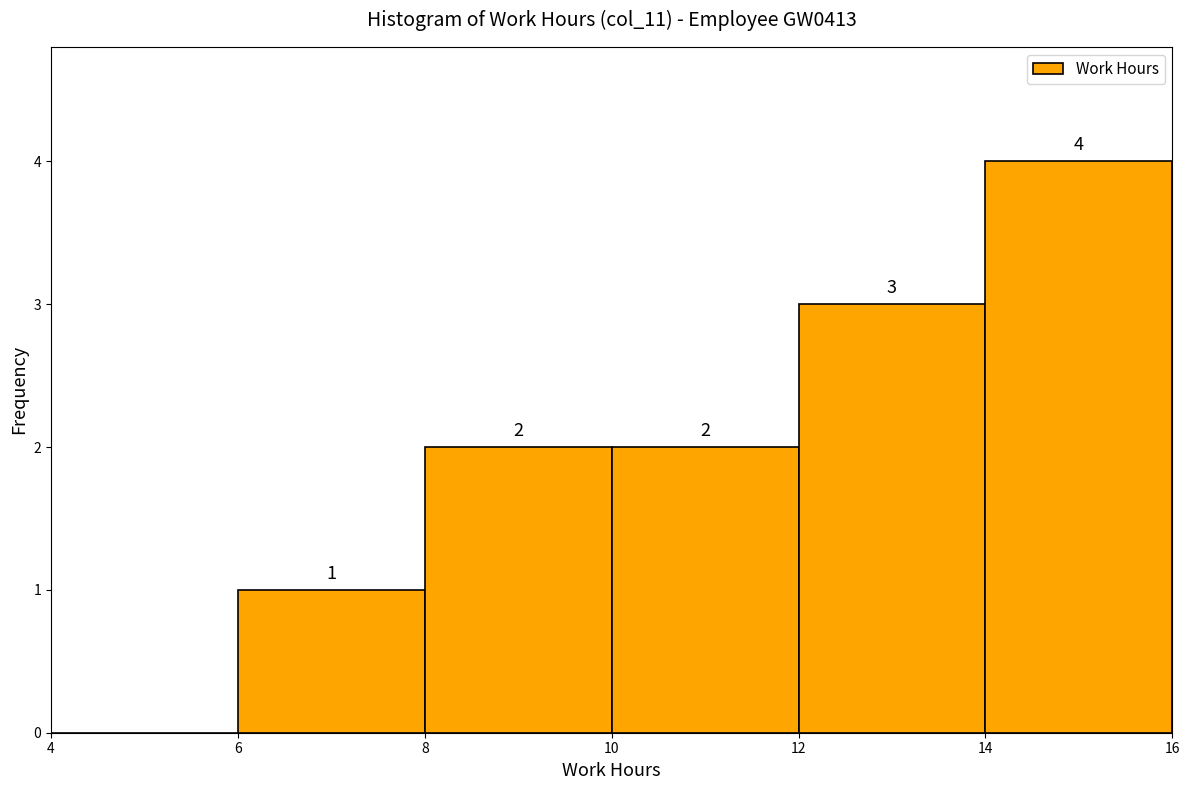

Which range on the x-axis has the tallest bar?

14 to 16